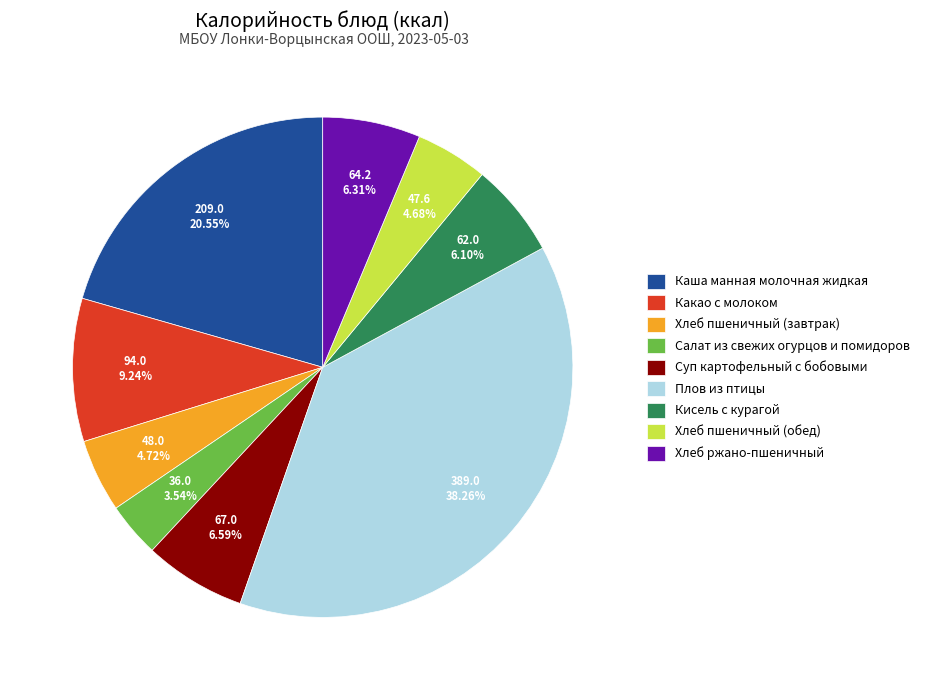

What percentage is the Суп картофельный с бобовыми slice, to the nearest percent?

7%